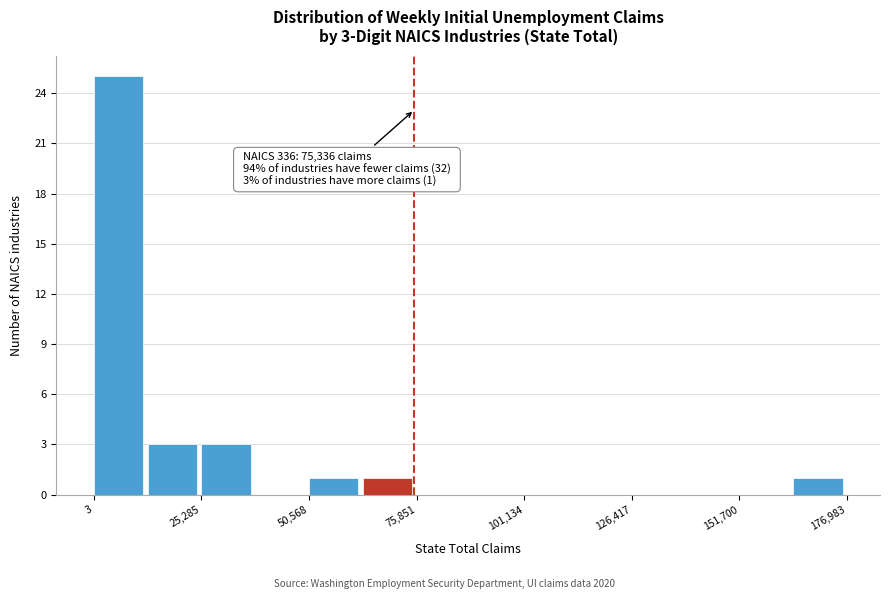

Around what value on the x-axis is the tallest bar? Give the approximate position of its centre, as read against the axis.

5000